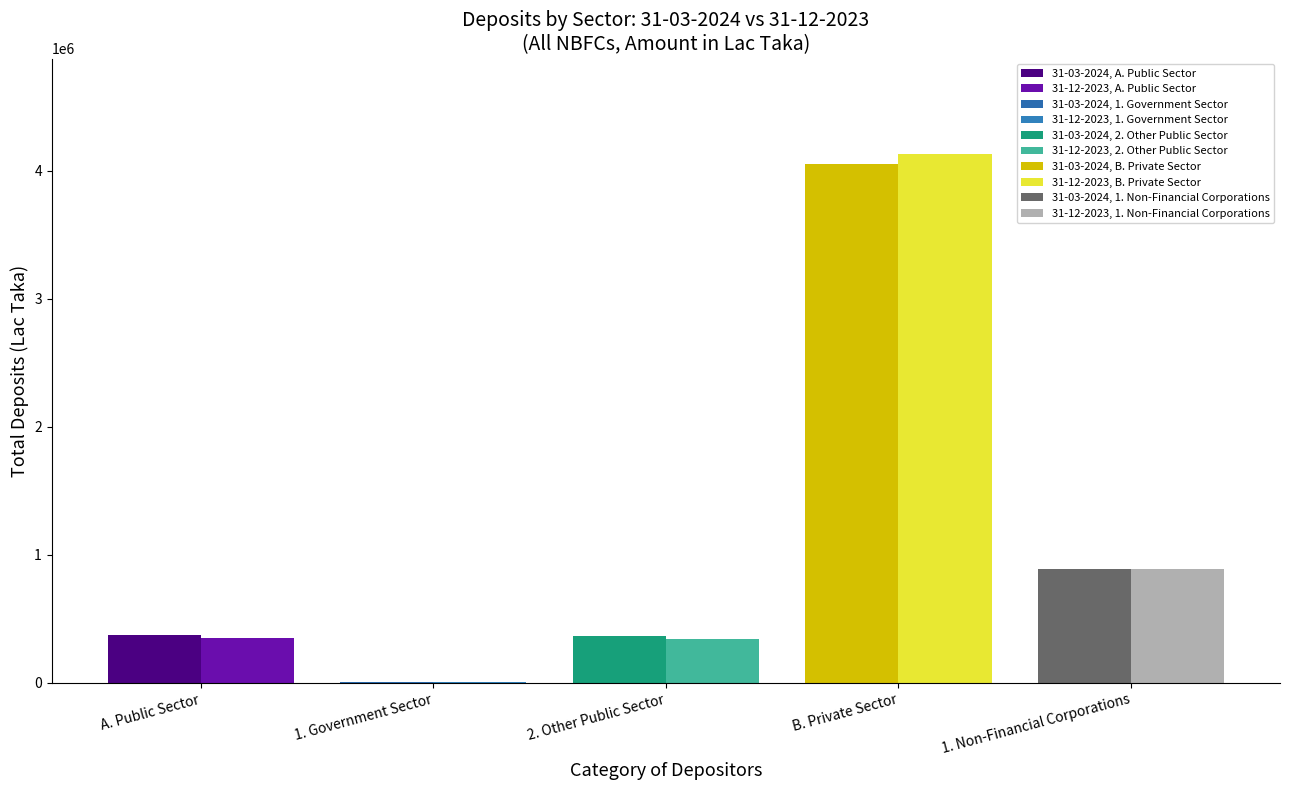

Are the bars horizontal?

No